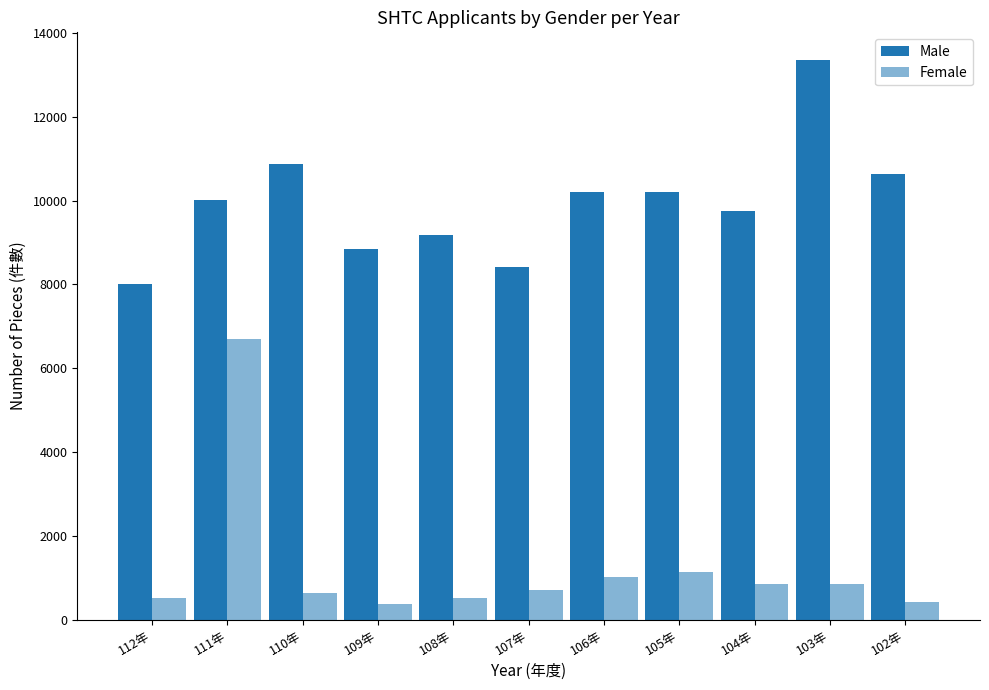

The Male series shows 10200 at 105年. True or false?

True